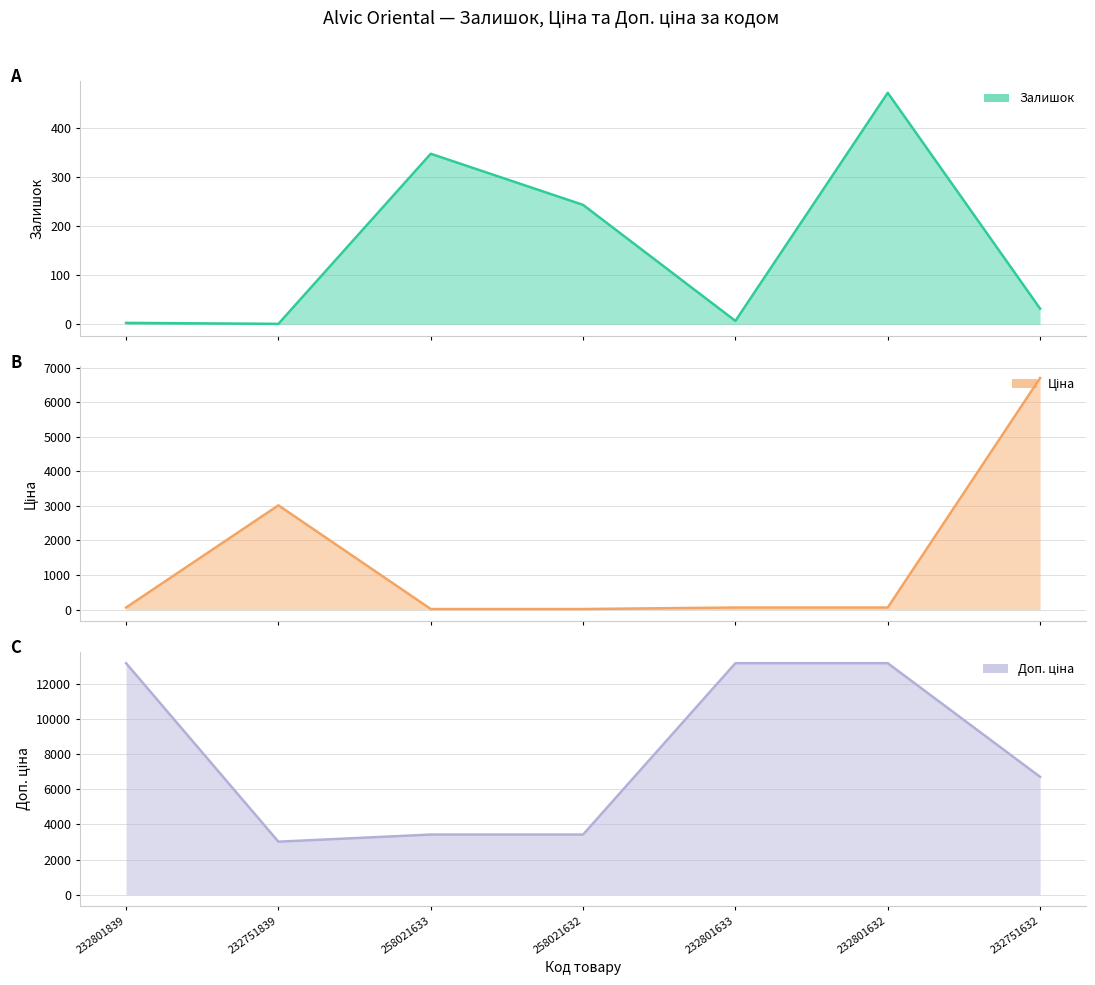

What is the maximum value for Ціна?

6705.7